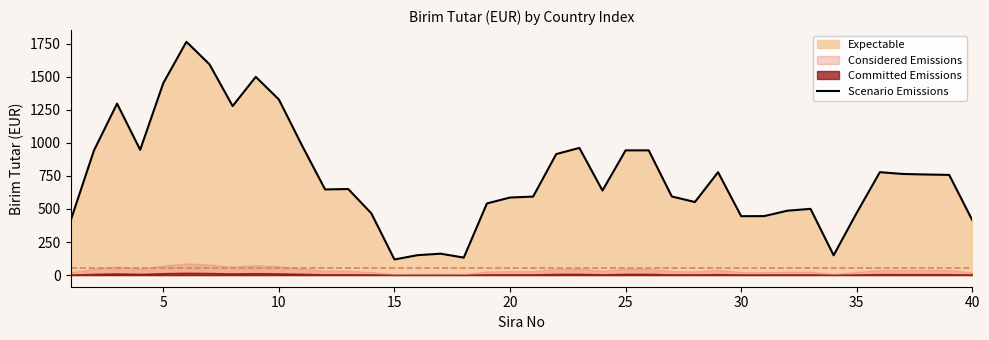

Reading right to left, list all the values displayed in this chart.

414.4	757.6	760.6	764.6	778.2	471.0	149.4	500.8	486.8	446.0	445.2	778.0	552.4	594.4	943.2	943.2	639.2	961.6	915.2	593.6	586.4	541.6	132.0	161.6	150.4	118.0	466.8	650.8	647.6	980.4	1328.0	1499.2	1278.4	1593.6	1764.8	1452.0	947.2	1296.8	942.4	416.8